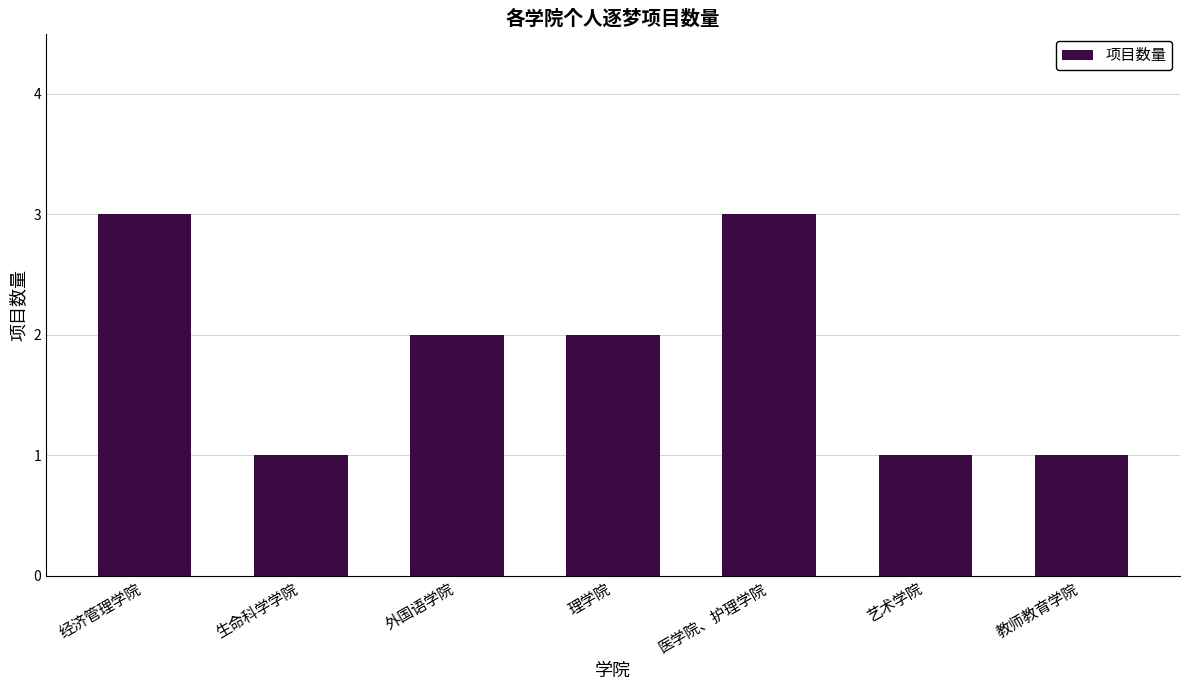

What is the difference between the second highest and minimum values?

2